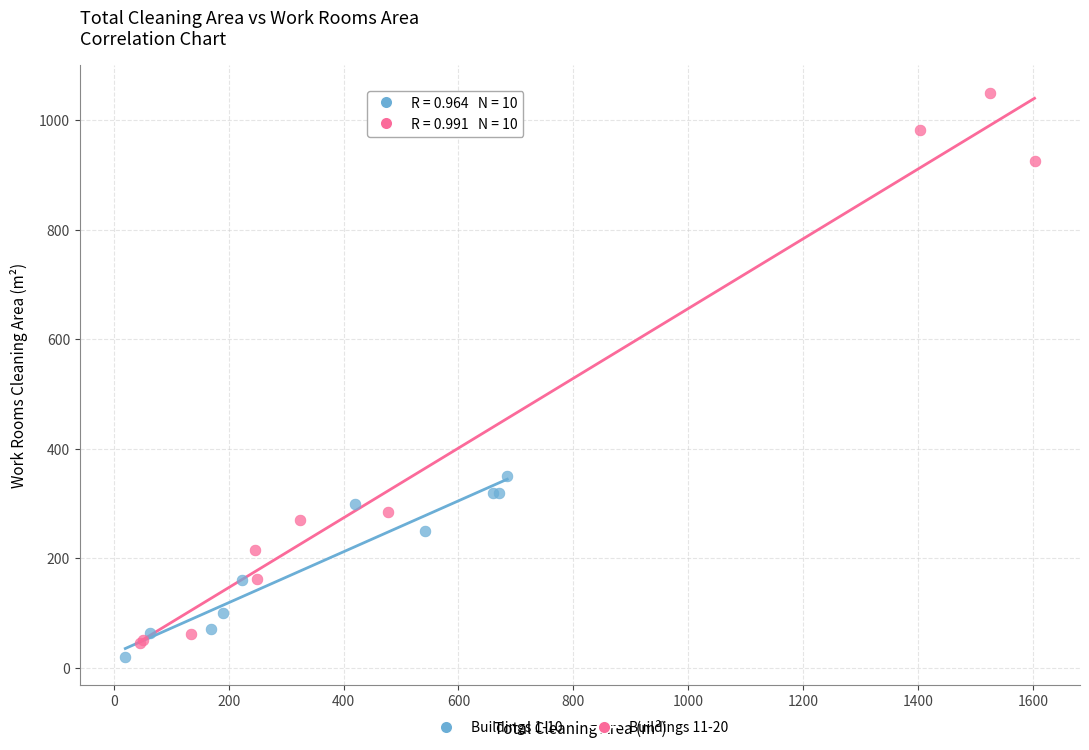

What are all the series names shown in the legend?

Buildings 1-10, Buildings 11-20